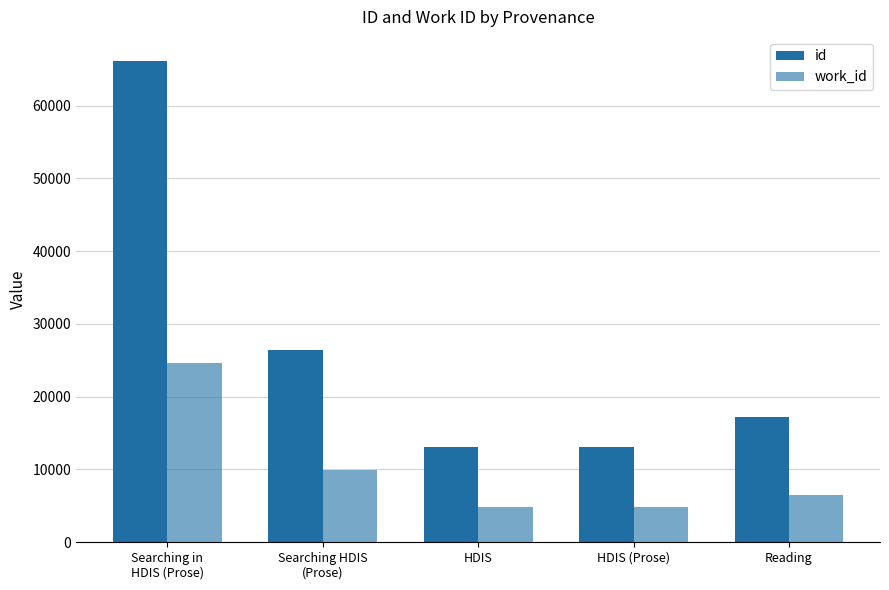

How many data points in id are less than 17174?

2